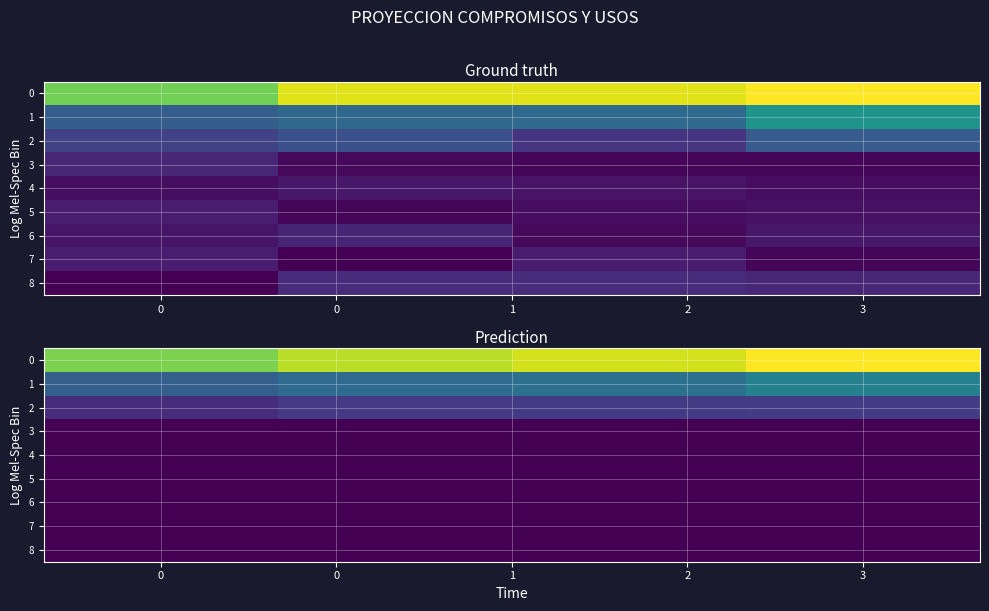

What is the total value across all series at 0?

1.2